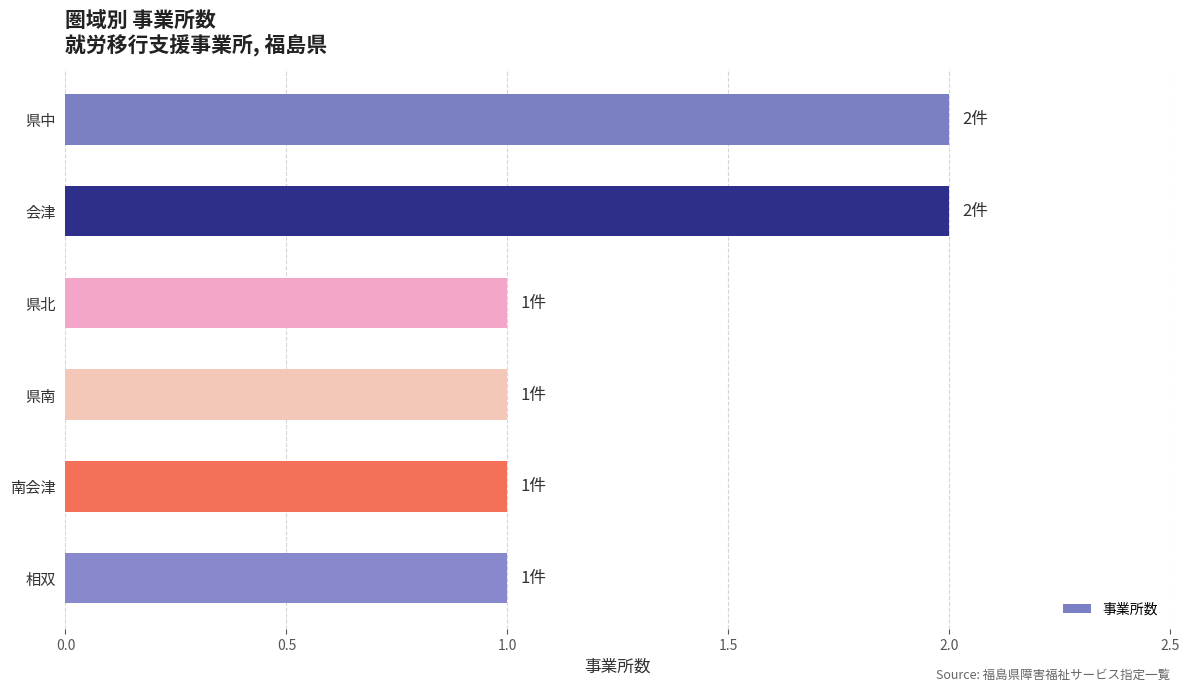

Approximately how many times larger is the value at 県北 compared to 相双?

1.0